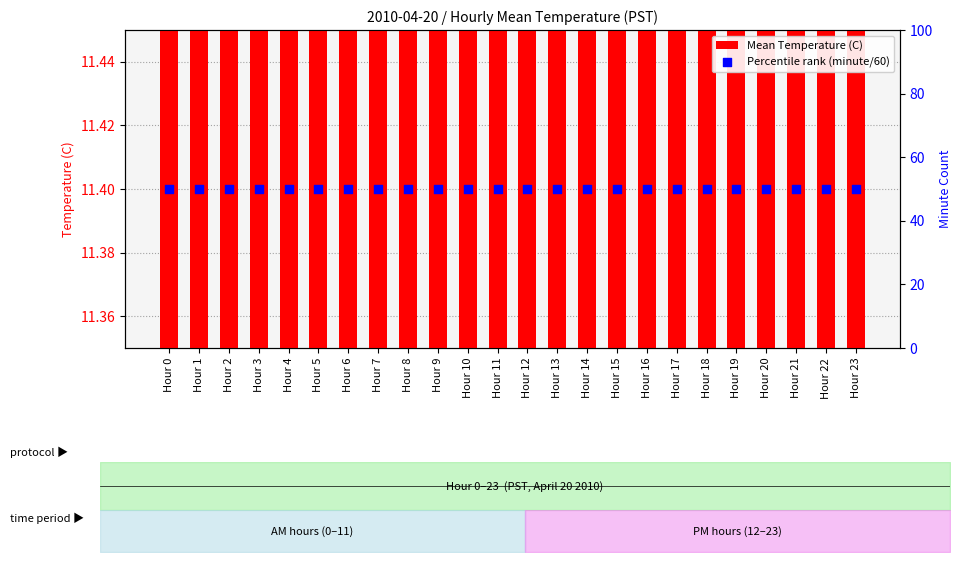

At how many categories does at least one series exceed 49?

24